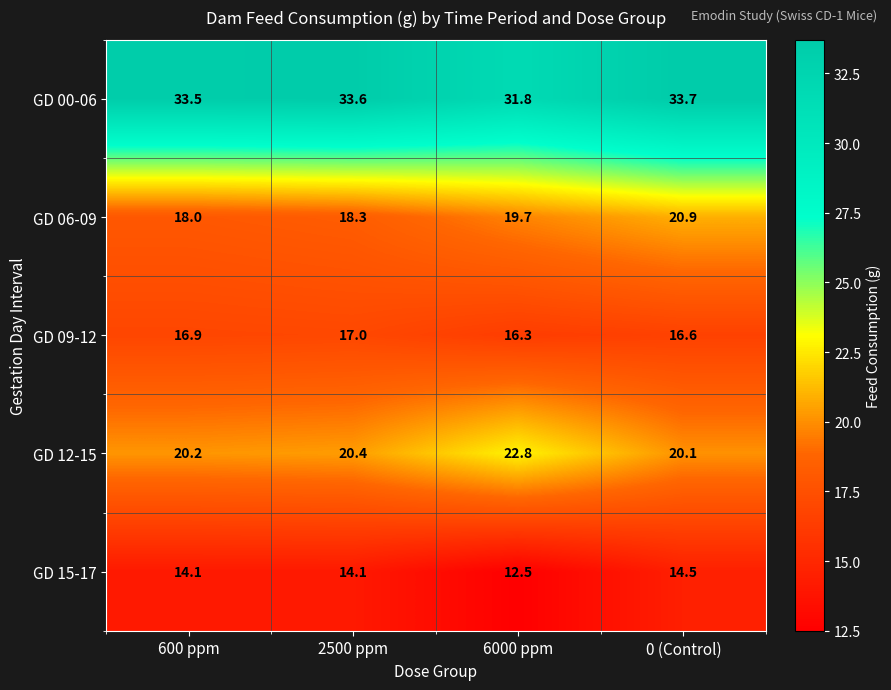

Reading right to left, extract all data points from this chart.

GD 00-06: 33.7	31.8	33.6	33.5
GD 06-09: 20.9	19.7	18.3	18.0
GD 09-12: 16.6	16.3	17.0	16.9
GD 12-15: 20.1	22.8	20.4	20.2
GD 15-17: 14.5	12.5	14.1	14.1